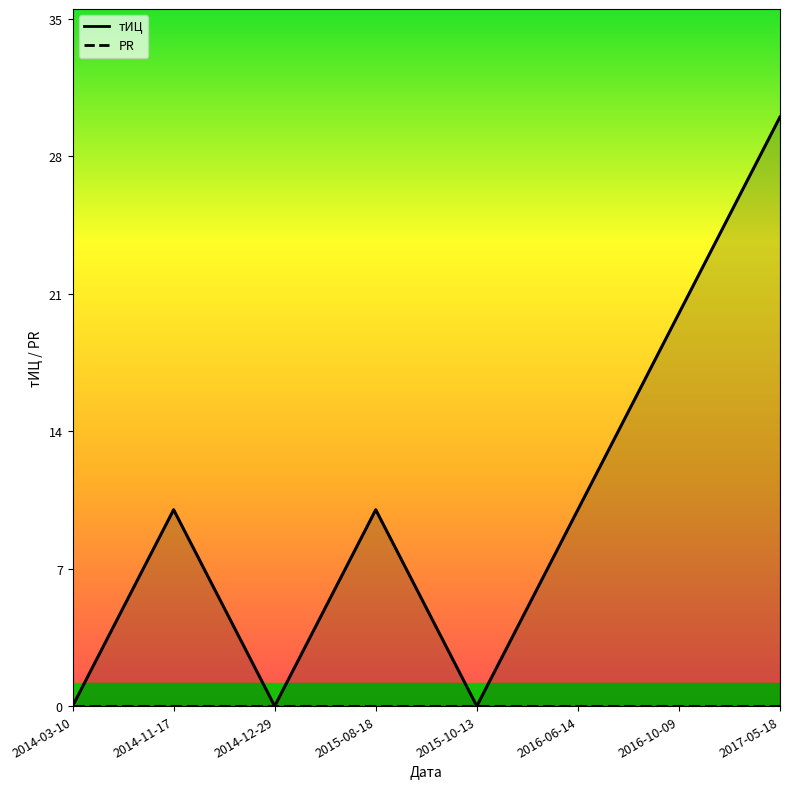

List the labels in order of value, largest first.

2017-05-18, 2016-10-09, 2014-11-17, 2015-08-18, 2016-06-14, 2014-03-10, 2014-12-29, 2015-10-13